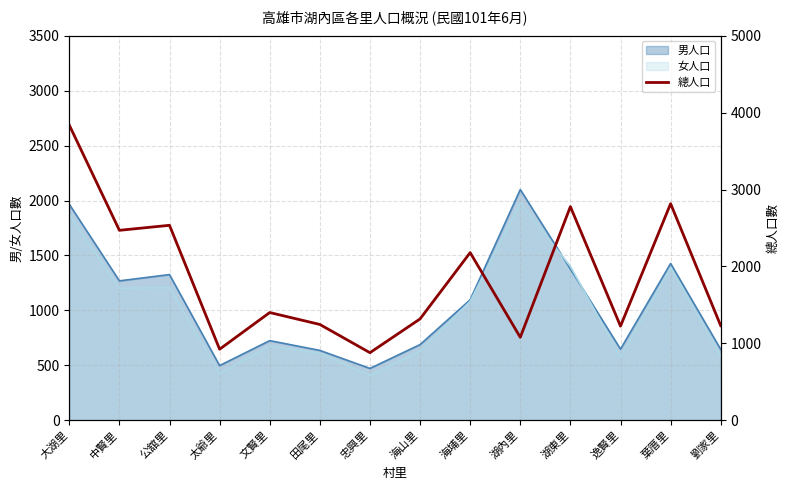

Where is the first local minimum?

中賢里